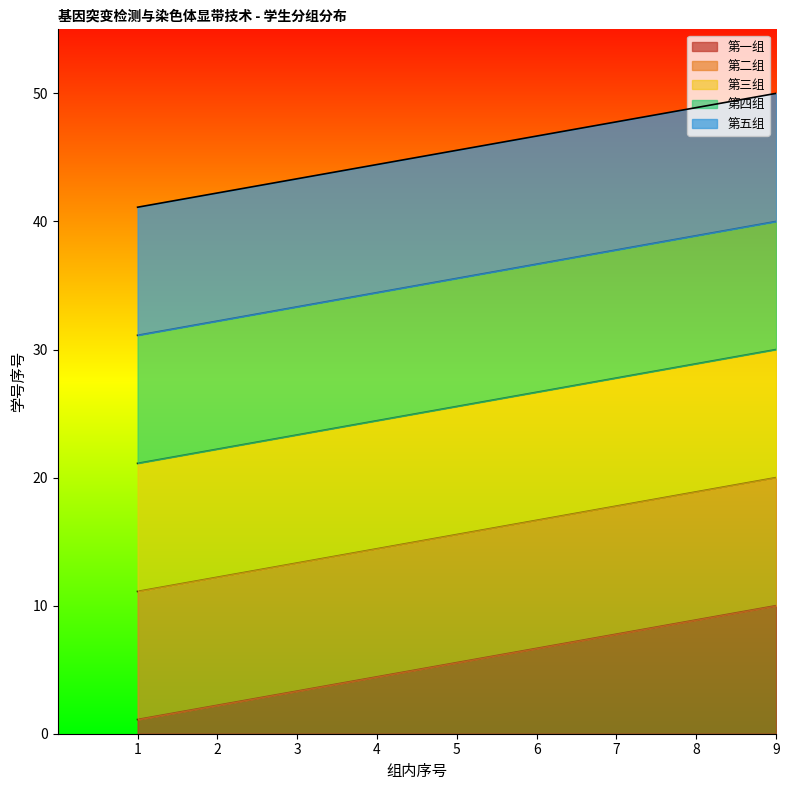

At which category is the sum across all series the highest?

9